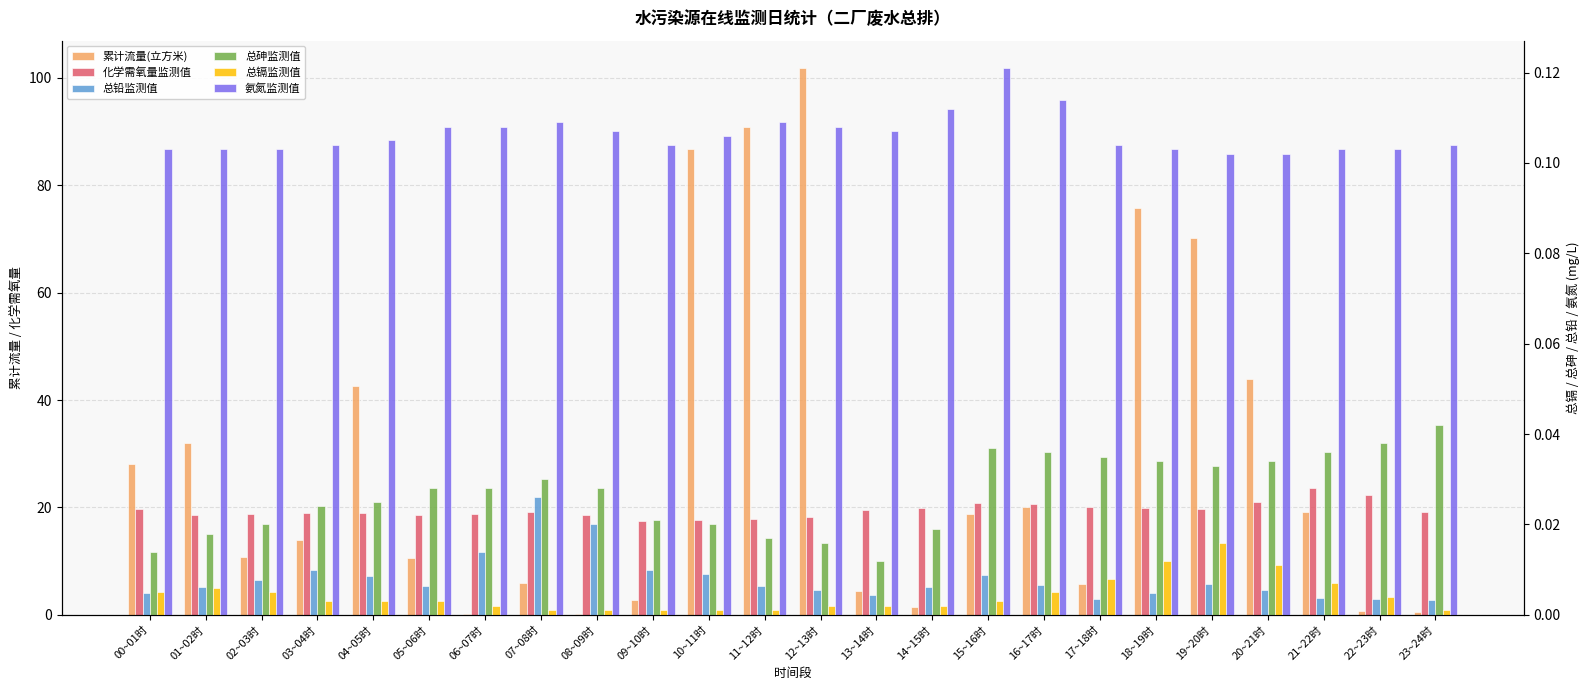

True or false: 总镉监测值 has a value of 0.0 at 13~14时.

False